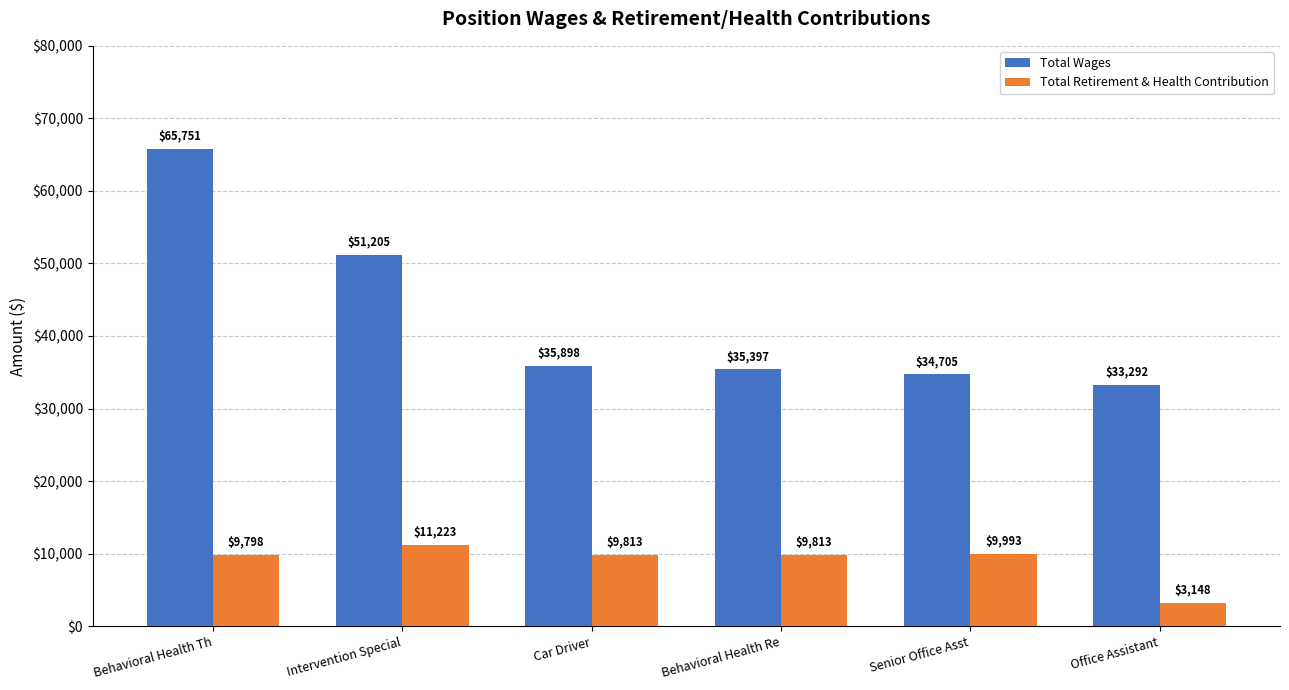

Which series has the widest spread of values?

Total Wages